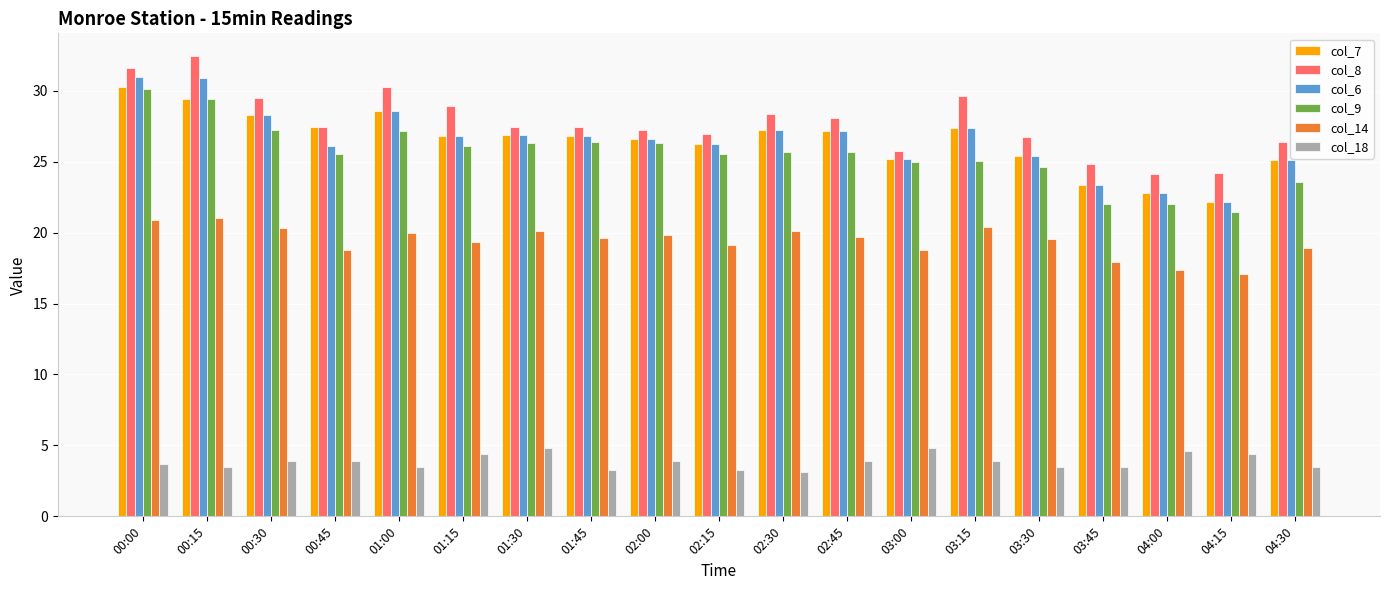

What is the total value across all series at 04:00?

113.7